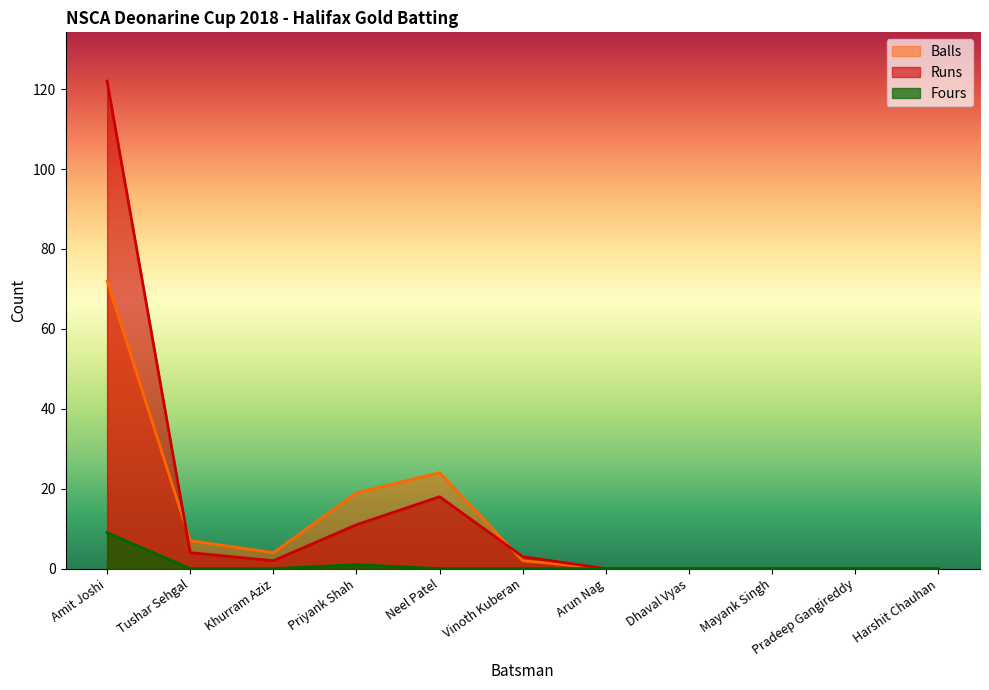

List the series in order of their peak value, lowest first.

Fours, Balls, Runs